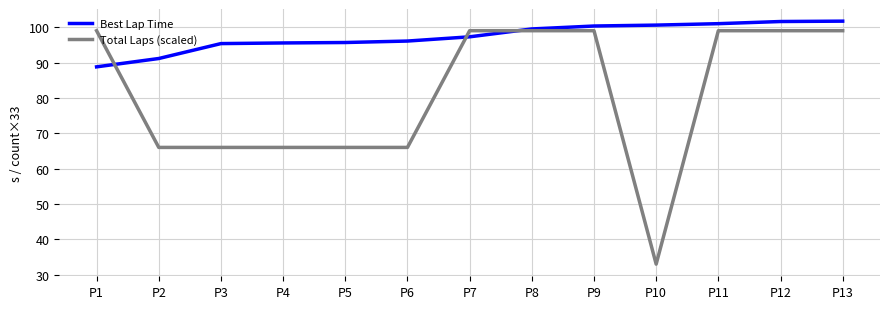

Is it true that Best Lap Time equals 95.4 at P3?

True